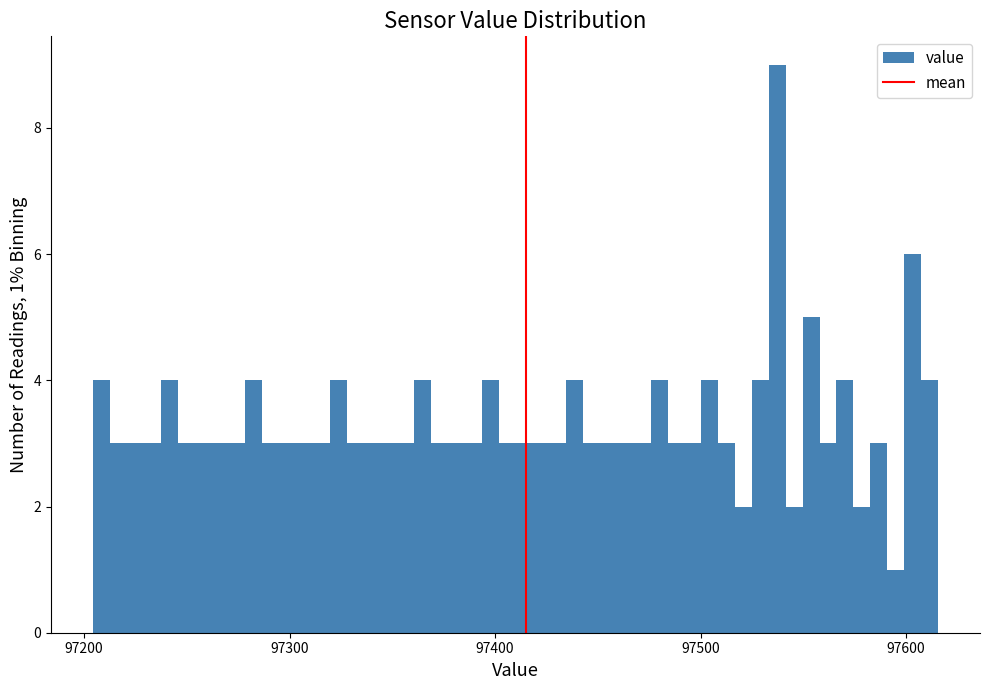

Around what value on the x-axis is the tallest bar? Give the approximate position of its centre, as read against the axis.

97540